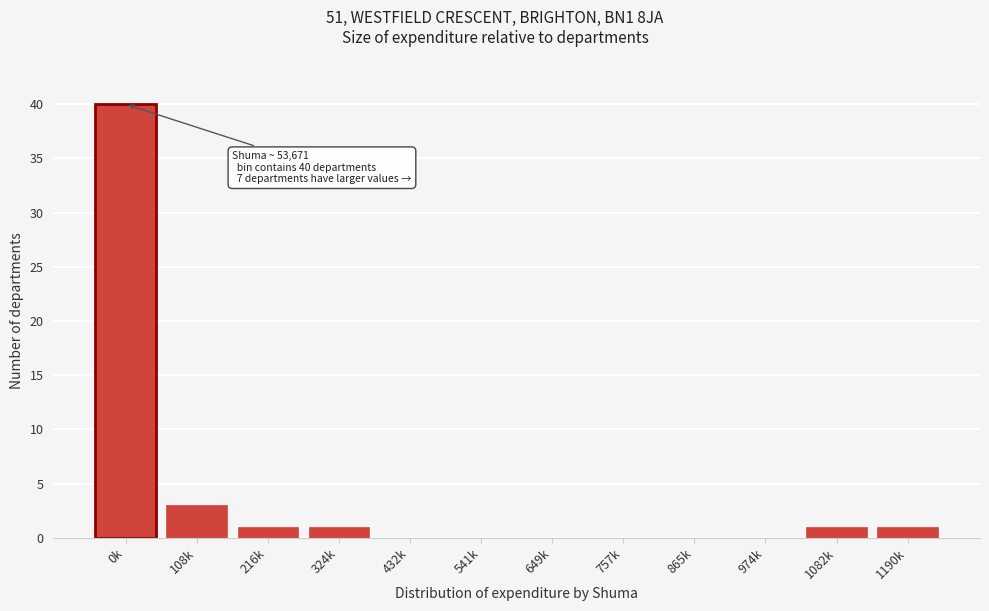

Reading right to left, transcribe all the data shown in this chart.

1190k=1	1082k=1	974k=0	865k=0	757k=0	649k=0	541k=0	432k=0	324k=1	216k=1	108k=3	0k=40